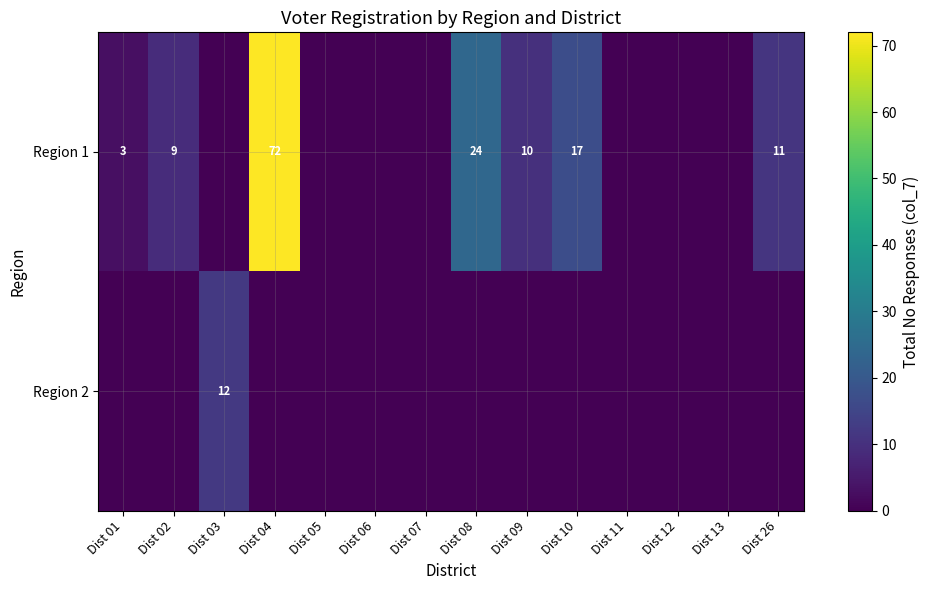

What is the difference between the Region 1 values at Dist 01 and Dist 09?

7